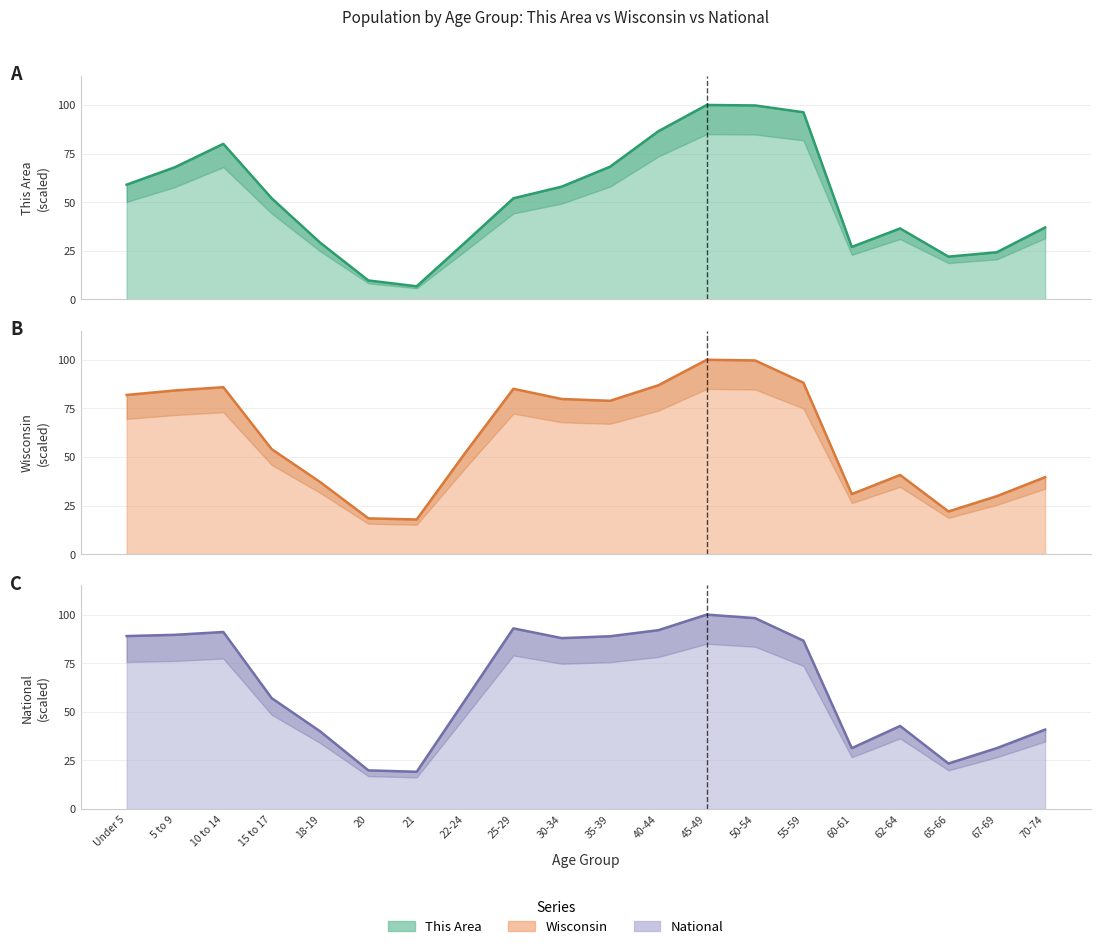

Reading right to left, what are all the values shown in this chart?

This Area (line): 37.0	24.2	22.0	36.5	27.0	96.2	99.8	100.0	86.5	68.2	58.0	52.0	29.2	6.8	9.8	29.2	52.0	80.0	68.0	59.0
Wisconsin (line): 39.6	29.9	22.0	40.8	30.9	88.2	99.7	100.0	86.9	78.9	79.8	85.1	52.0	17.9	18.5	37.2	54.0	85.9	84.2	81.9
National (line): 40.9	31.3	23.4	42.7	31.3	86.6	98.2	100.0	92.0	88.9	87.9	92.9	56.0	19.2	19.9	40.0	57.0	91.1	89.6	89.0